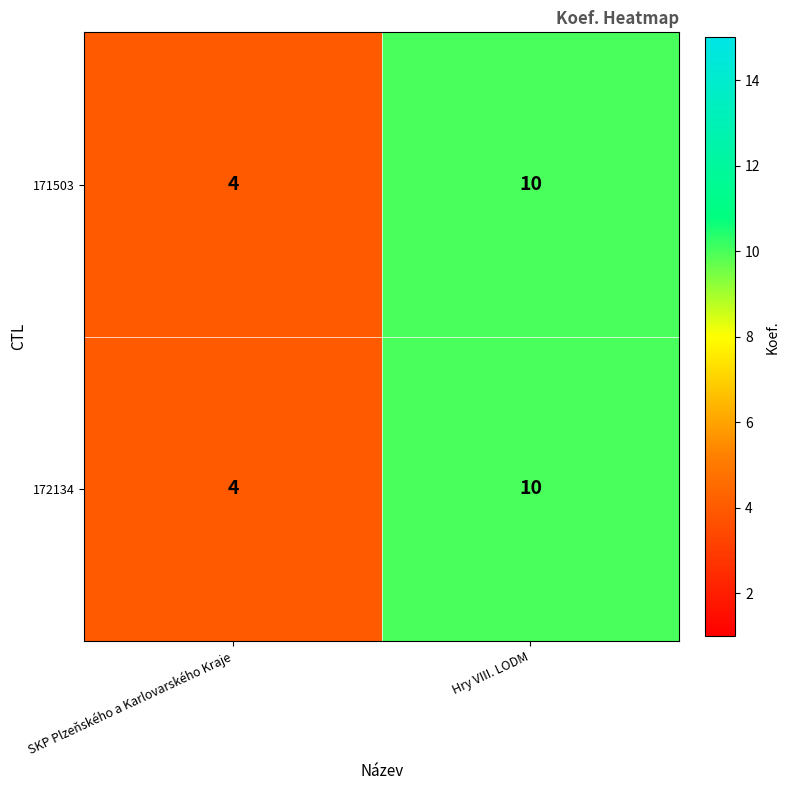

What value does the 171503 series have at Hry VIII. LODM?

10